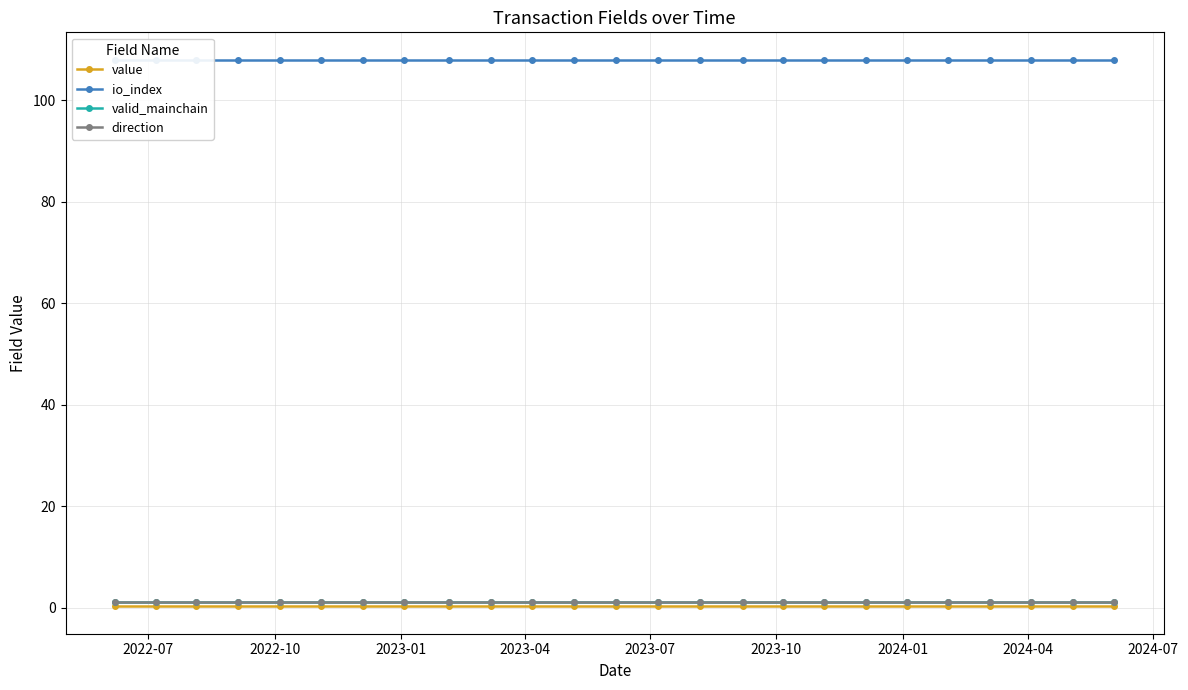

Is this an area chart (filled region under the line)?

No